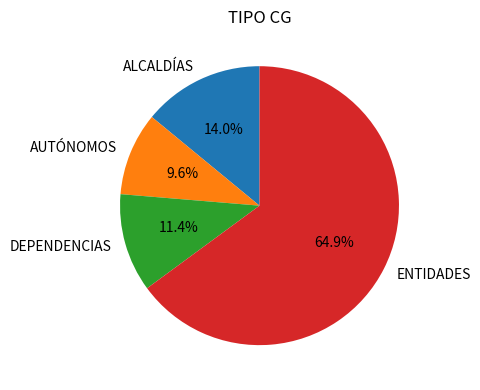

To the nearest percent, what percentage of the pie is ALCALDÍAS?

14%